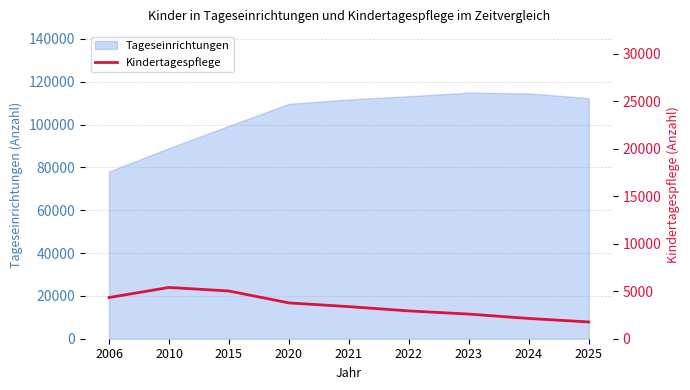

What is the difference between the maximum and minimum values?

3633